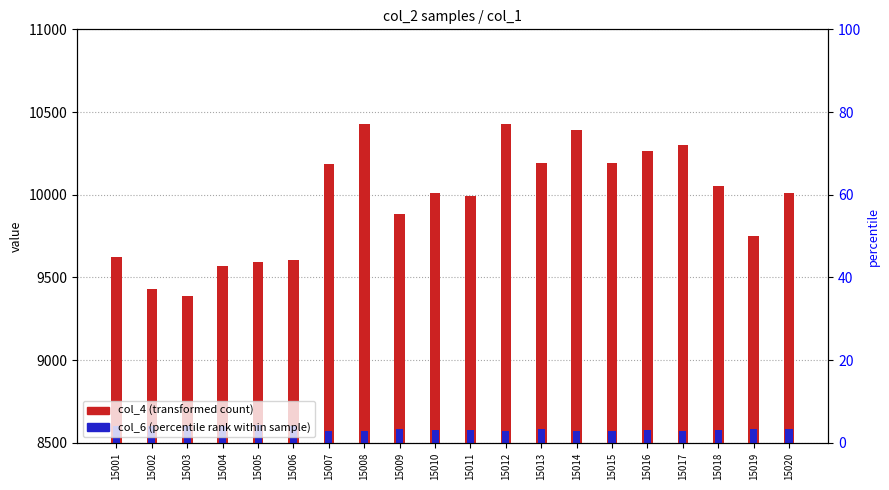

Which series has the largest range (max minus min)?

col_4 (transformed count)